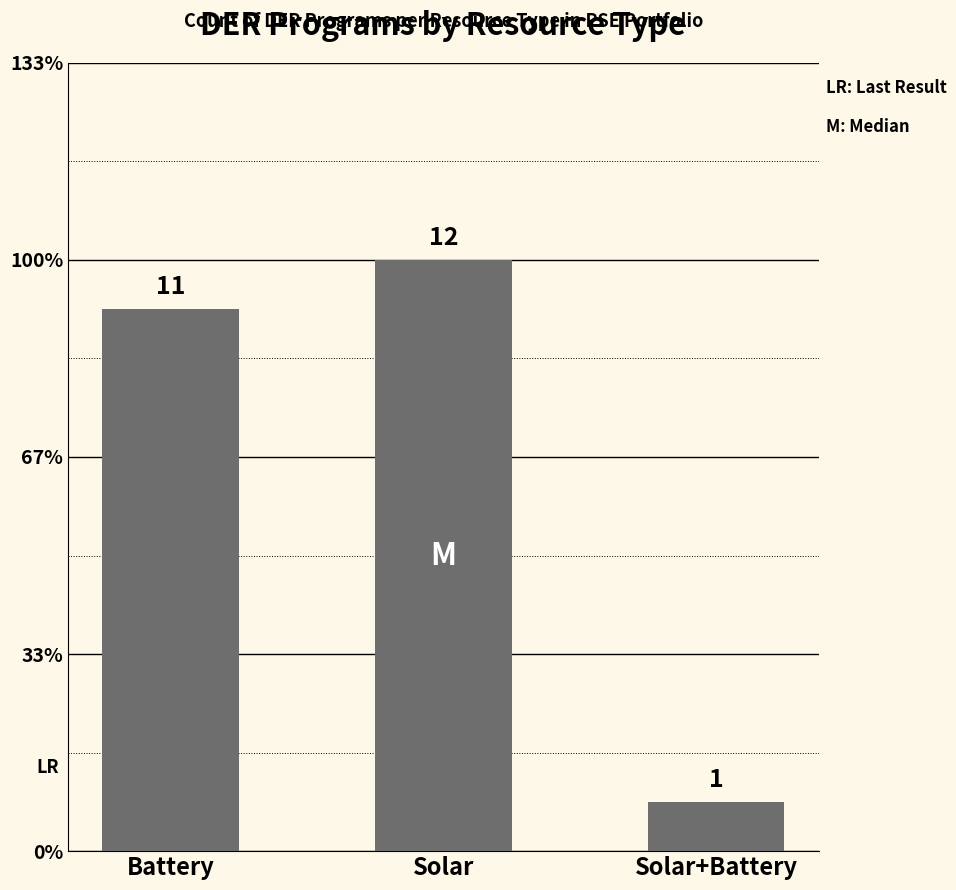

At which category does the chart reach its minimum across all series?

Solar+Battery